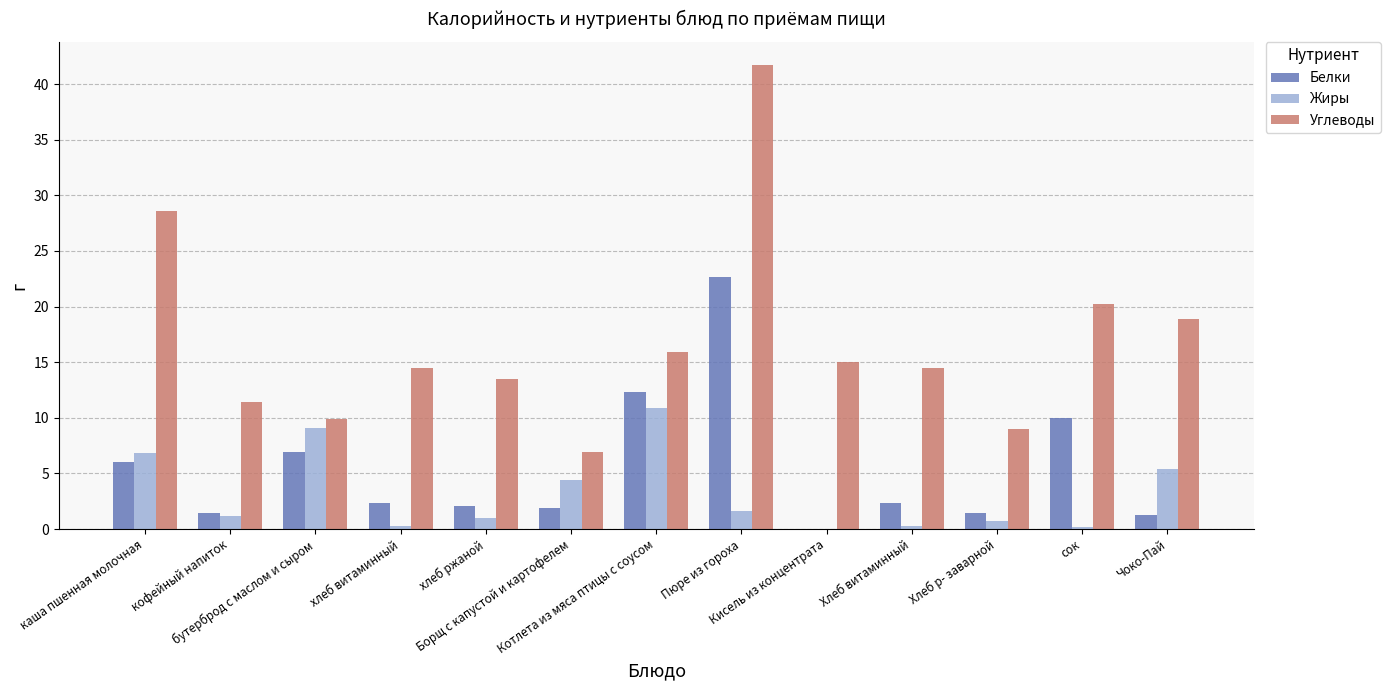

What is the approximate value of Белки at хлеб витаминный?

2.3